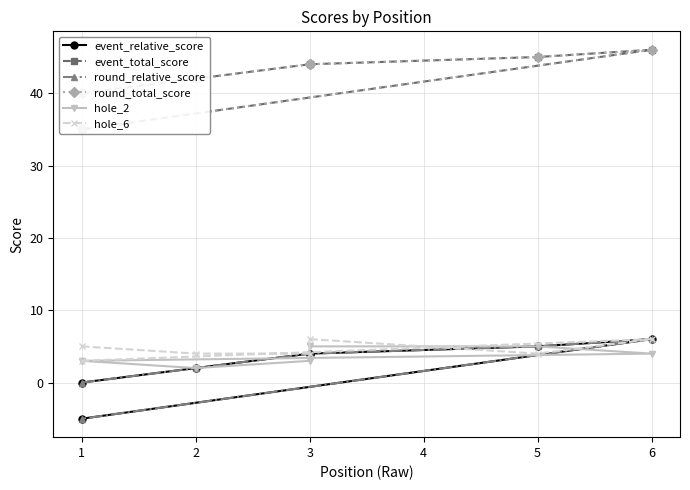

What is the sum of all hole_2 values?

25